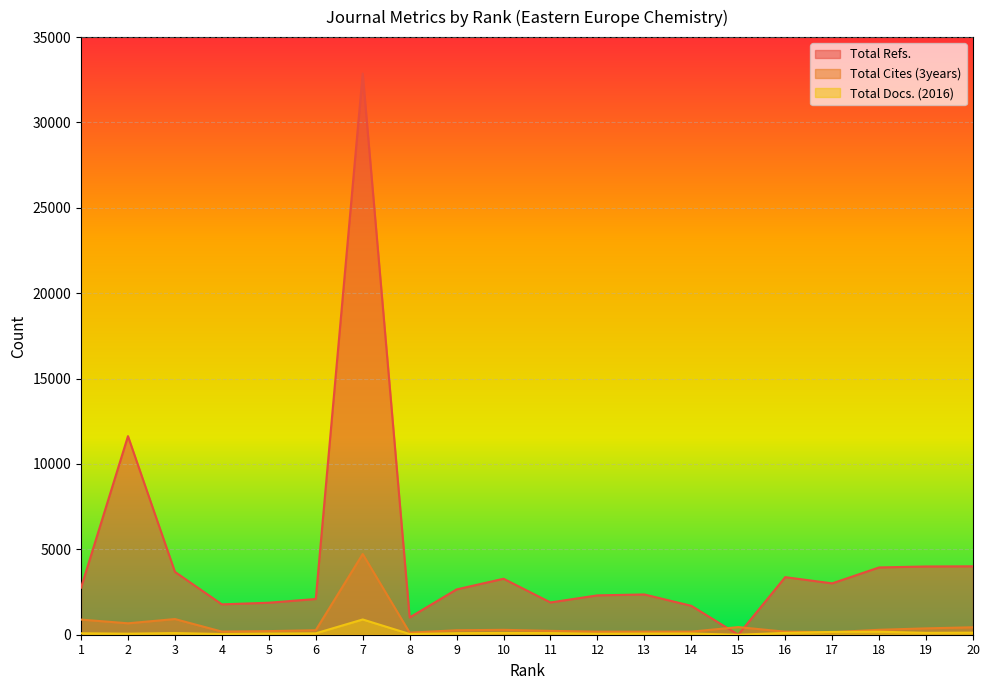

Which label corresponds to the largest value in the chart?

7